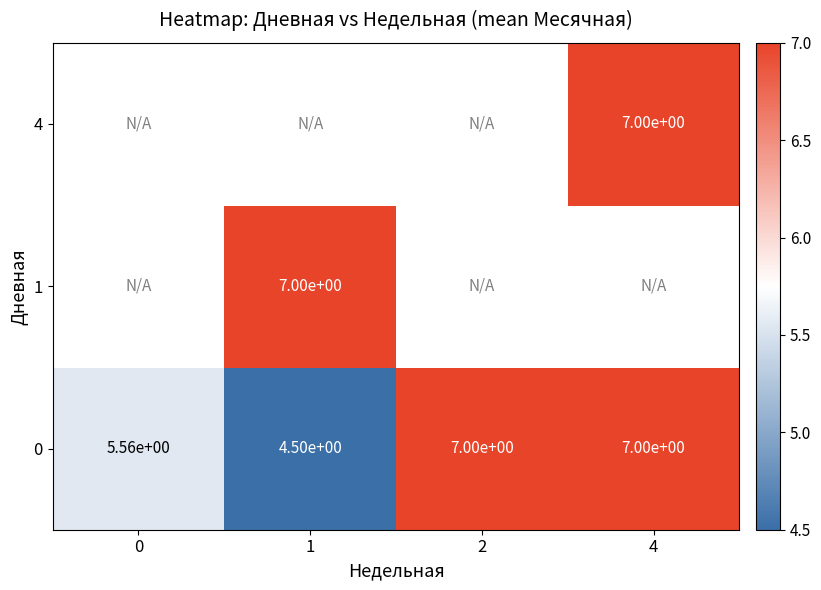

Read the 4 value at 4.

7.0